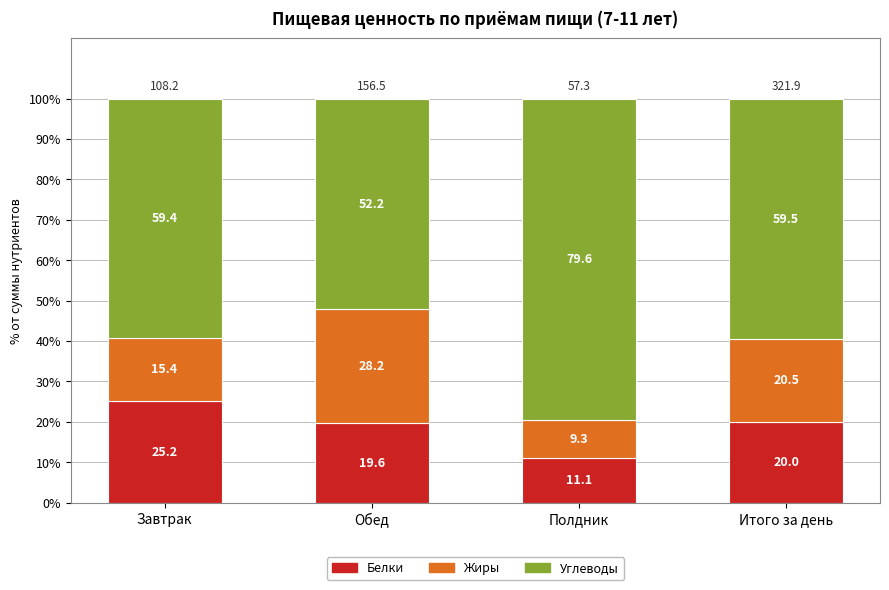

Which category has the highest value in the Белки series?

Завтрак